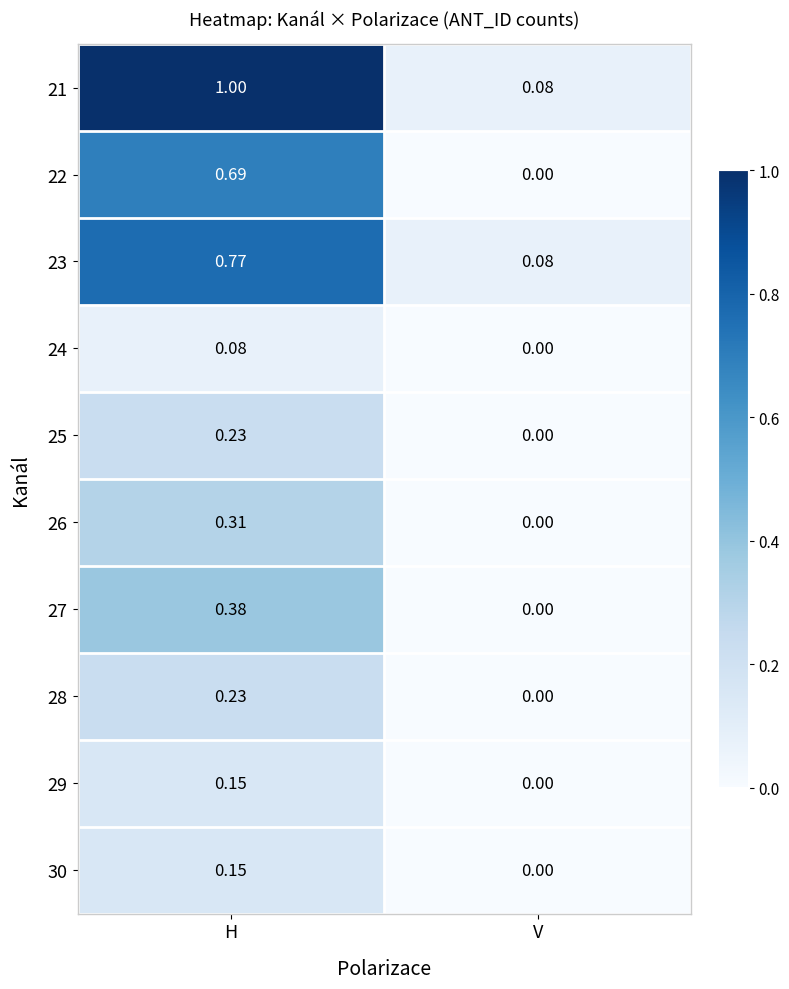

At which category does the chart reach its peak across all series?

H